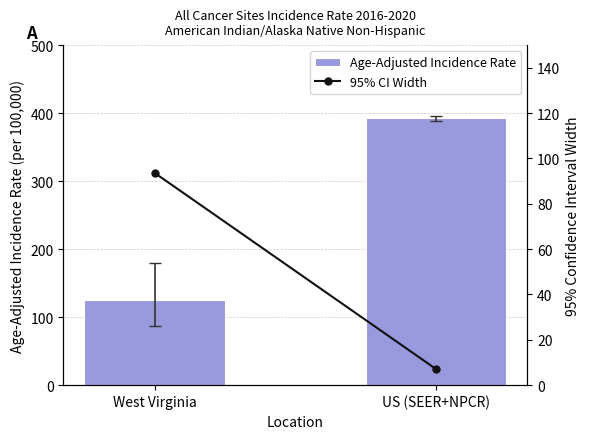

Where is 95% CI Width nearest to the value 50?

US (SEER+NPCR)